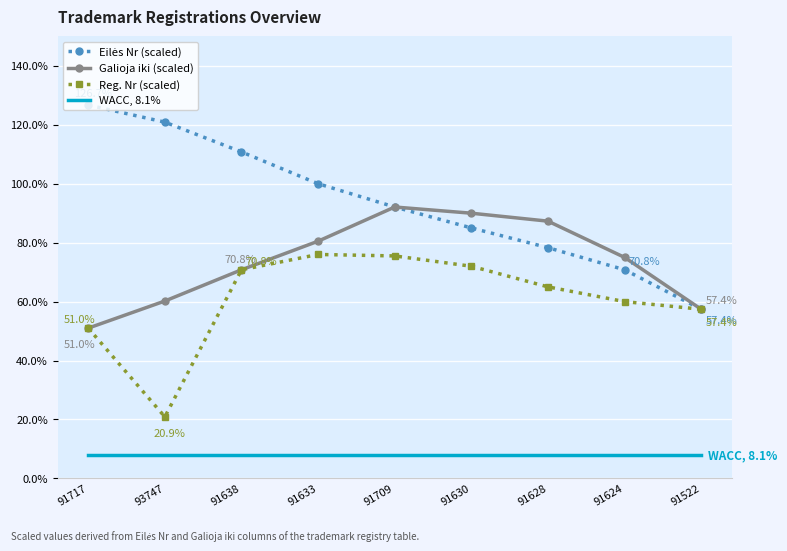

What position from the left is 91630?

6